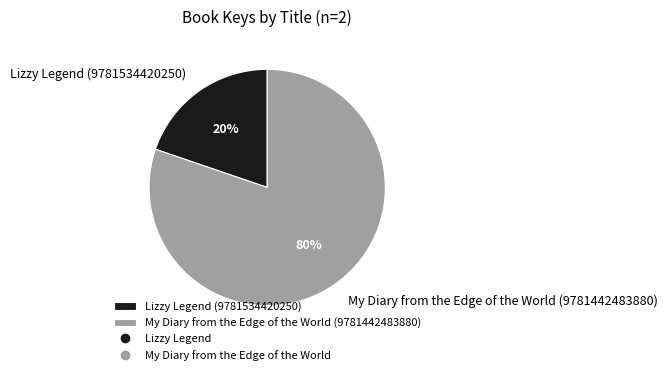

What is the majority slice?

My Diary from the Edge of the World (9781442483880)